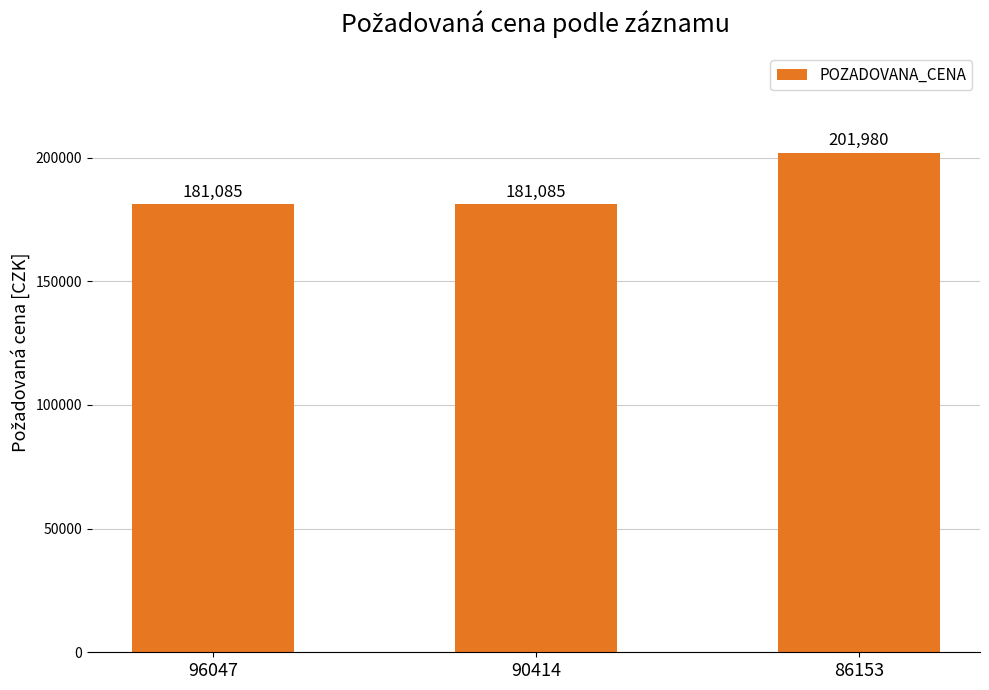

How many values are between 181085 and 201980?

3